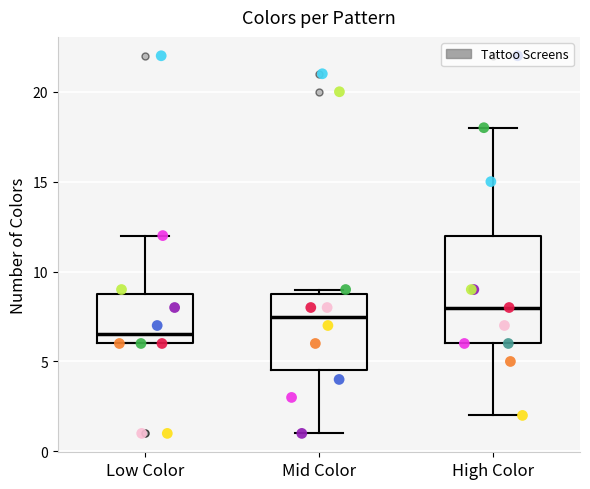

Where is the upper edge of the box for High Color on the y-axis? The values are not printed on the chart, so give them approximately, as read against the axis.

12.0